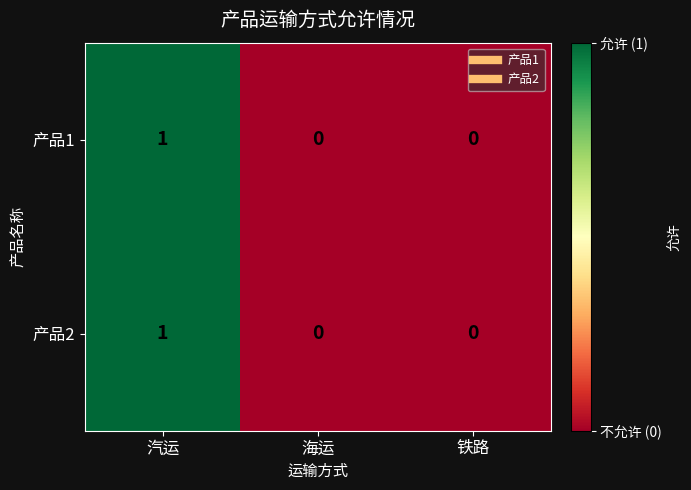

Which category has the highest value in the 产品2 series?

汽运